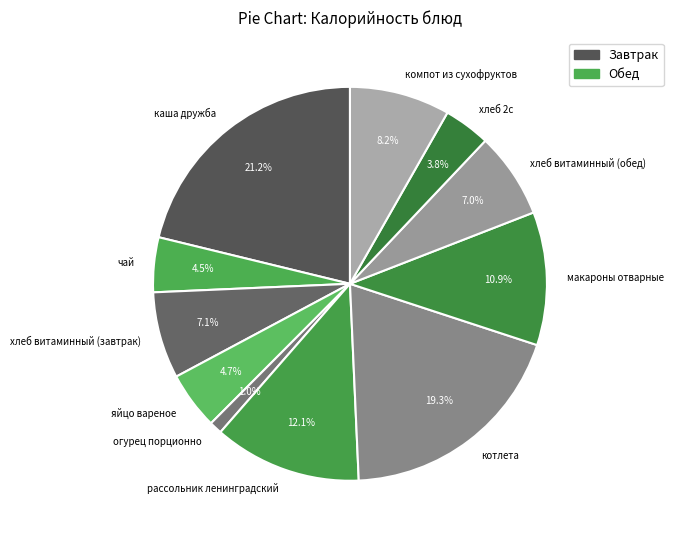

Which has a higher value, каша дружба or чай?

каша дружба